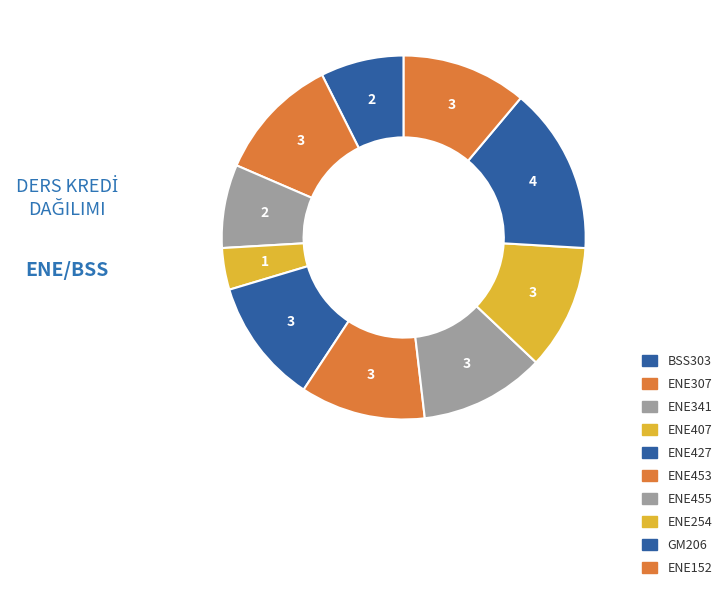

To the nearest percent, what portion does ENE407 represent?

4%